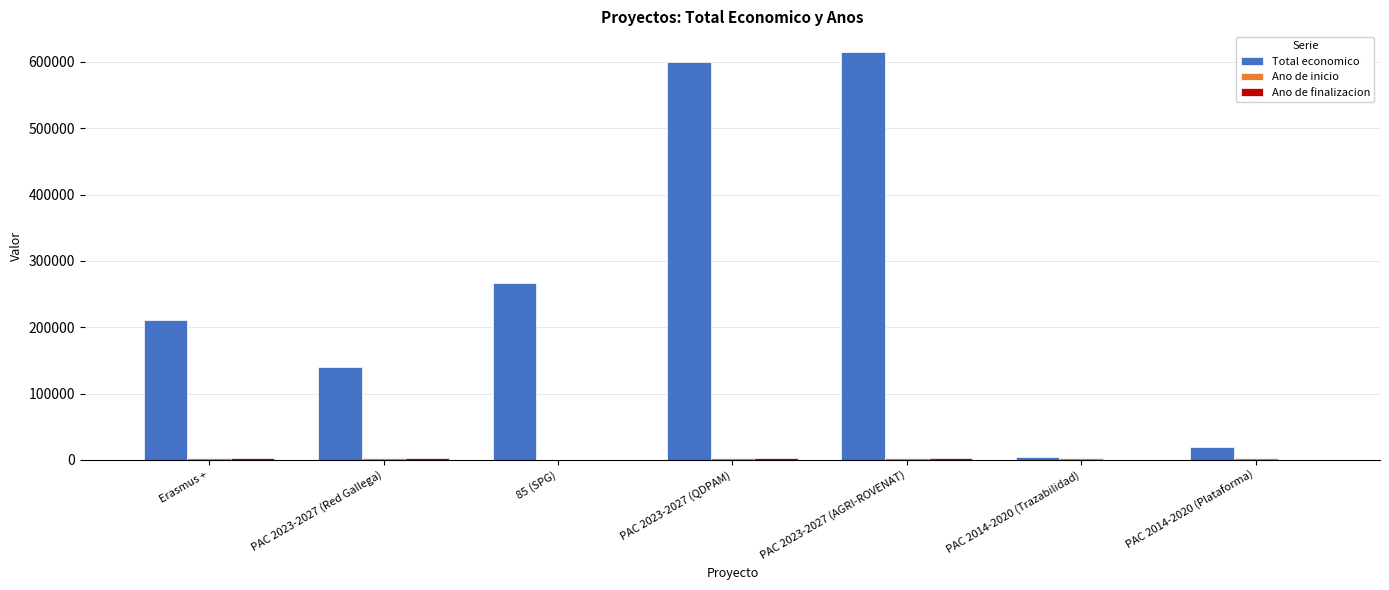

The value of Total economico at PAC 2023-2027 (AGRI-ROVENAT) is 615375. True or false?

True